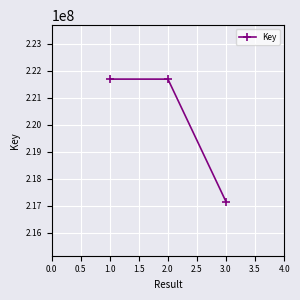

Is it true that the value at 1.0 is 332120496?

False